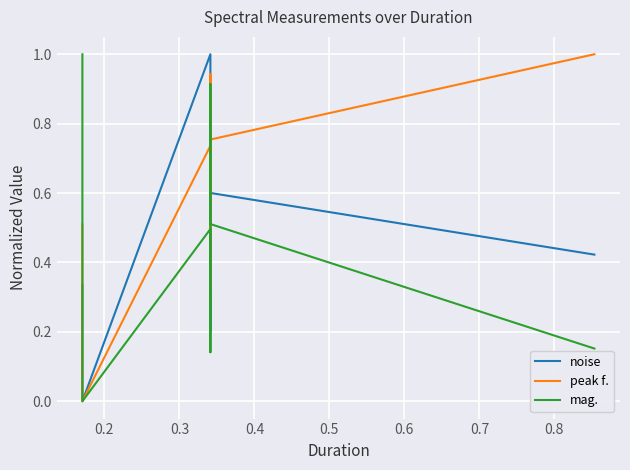

In noise, how many points are lower than both neighbors (excluding endpoints)?

2